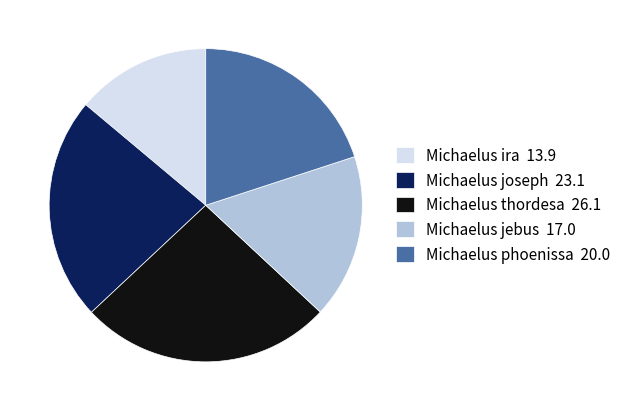

Which has a higher value, Michaelus thordesa 26.1 or Michaelus ira 13.9?

Michaelus thordesa 26.1